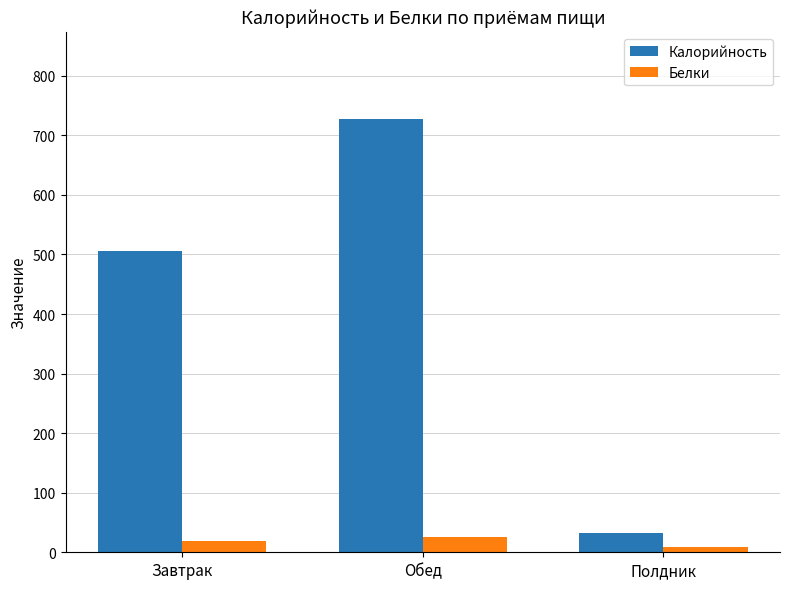

True or false: Калорийность has a value of 506.0 at Завтрак.

True